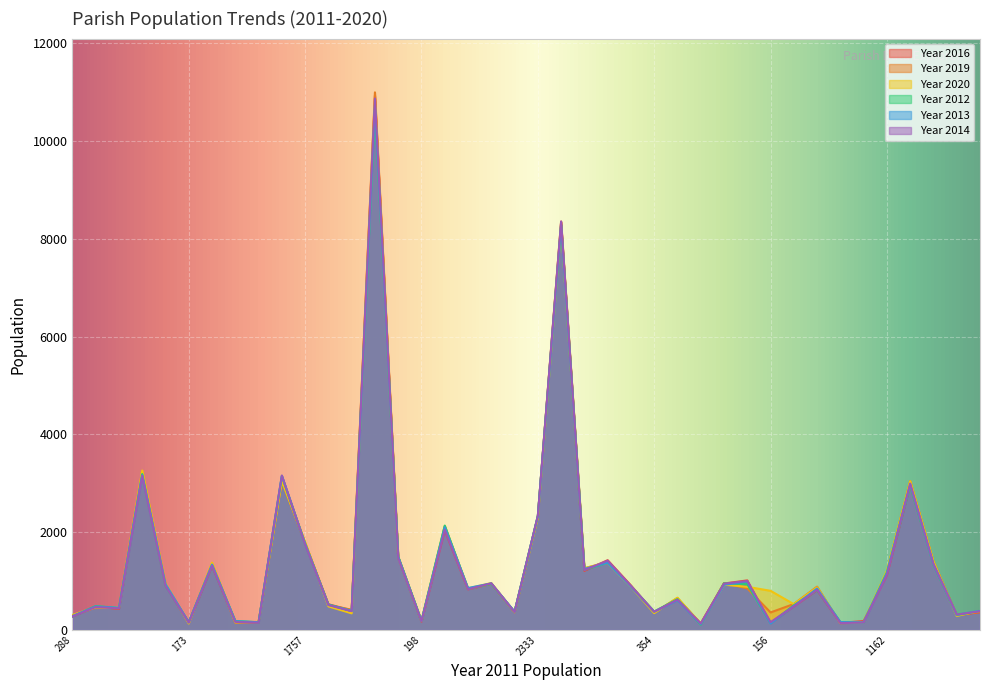

How many data points in Year 2019 are less than 851?

20